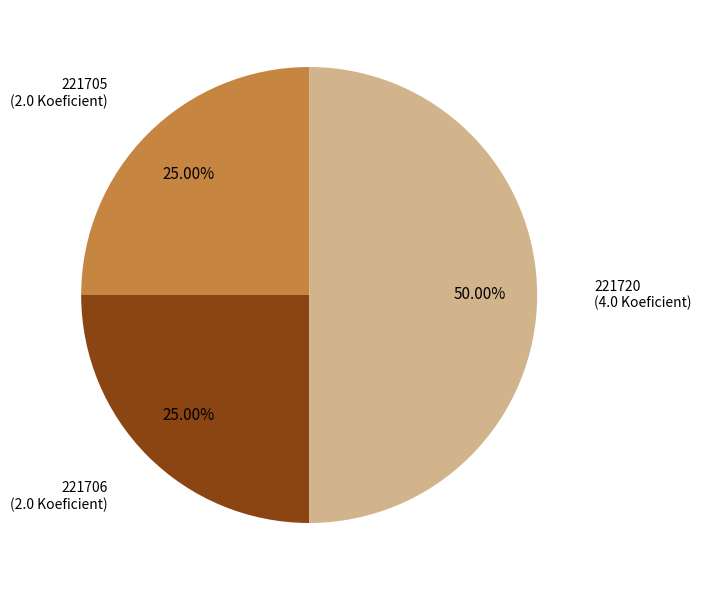

How many slices are in this pie chart?

3